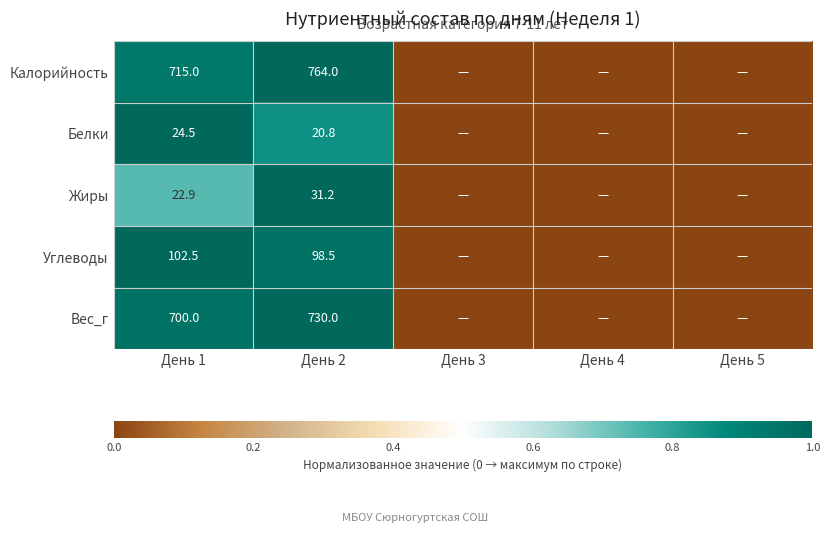

Rank the series at День 2 from lowest to highest value.

Белки, Жиры, Углеводы, Вес_г, Калорийность